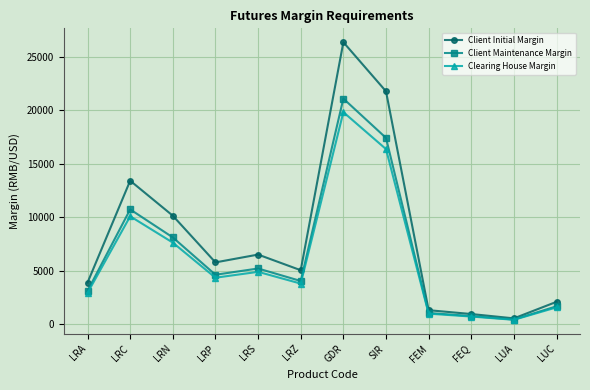

At which category does Clearing House Margin reach its first local valley?

LRP